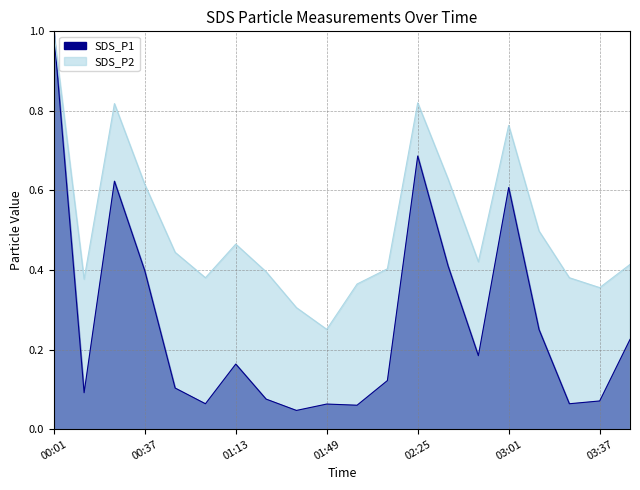

Rank the categories by SDS_P1 value from lowest to highest.

01:37, 02:01, 01:49, 01:01, 03:25, 03:37, 01:25, 00:13, 00:49, 02:13, 01:13, 02:49, 03:49, 03:13, 00:37, 02:37, 03:01, 00:25, 02:25, 00:01